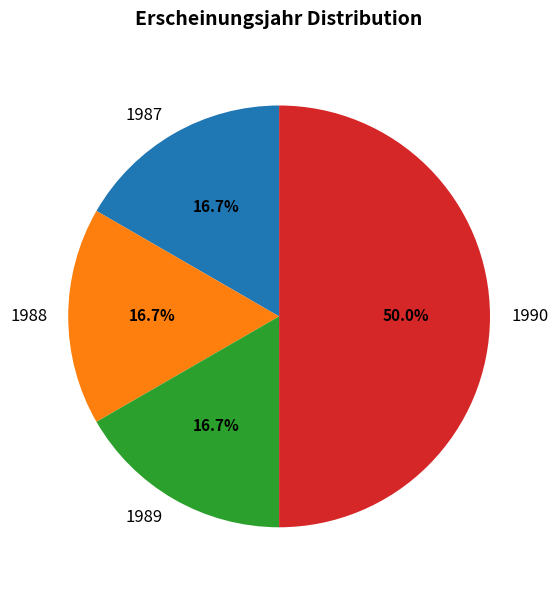

What portion of the pie excludes 1987?

83.3%